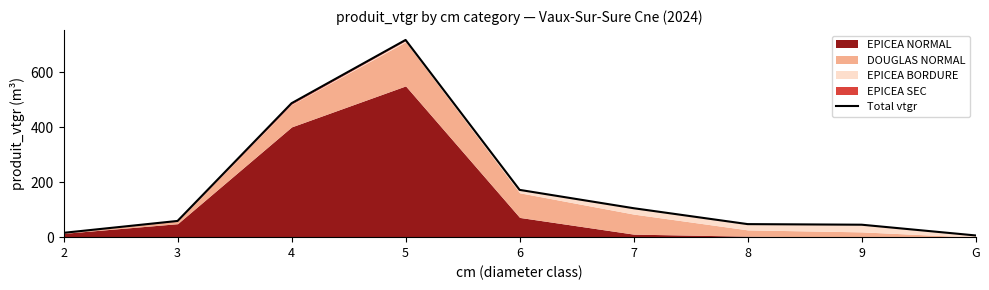

Rank the categories by value from highest to lowest.

5, 4, 6, 7, 3, 8, 9, 2, G